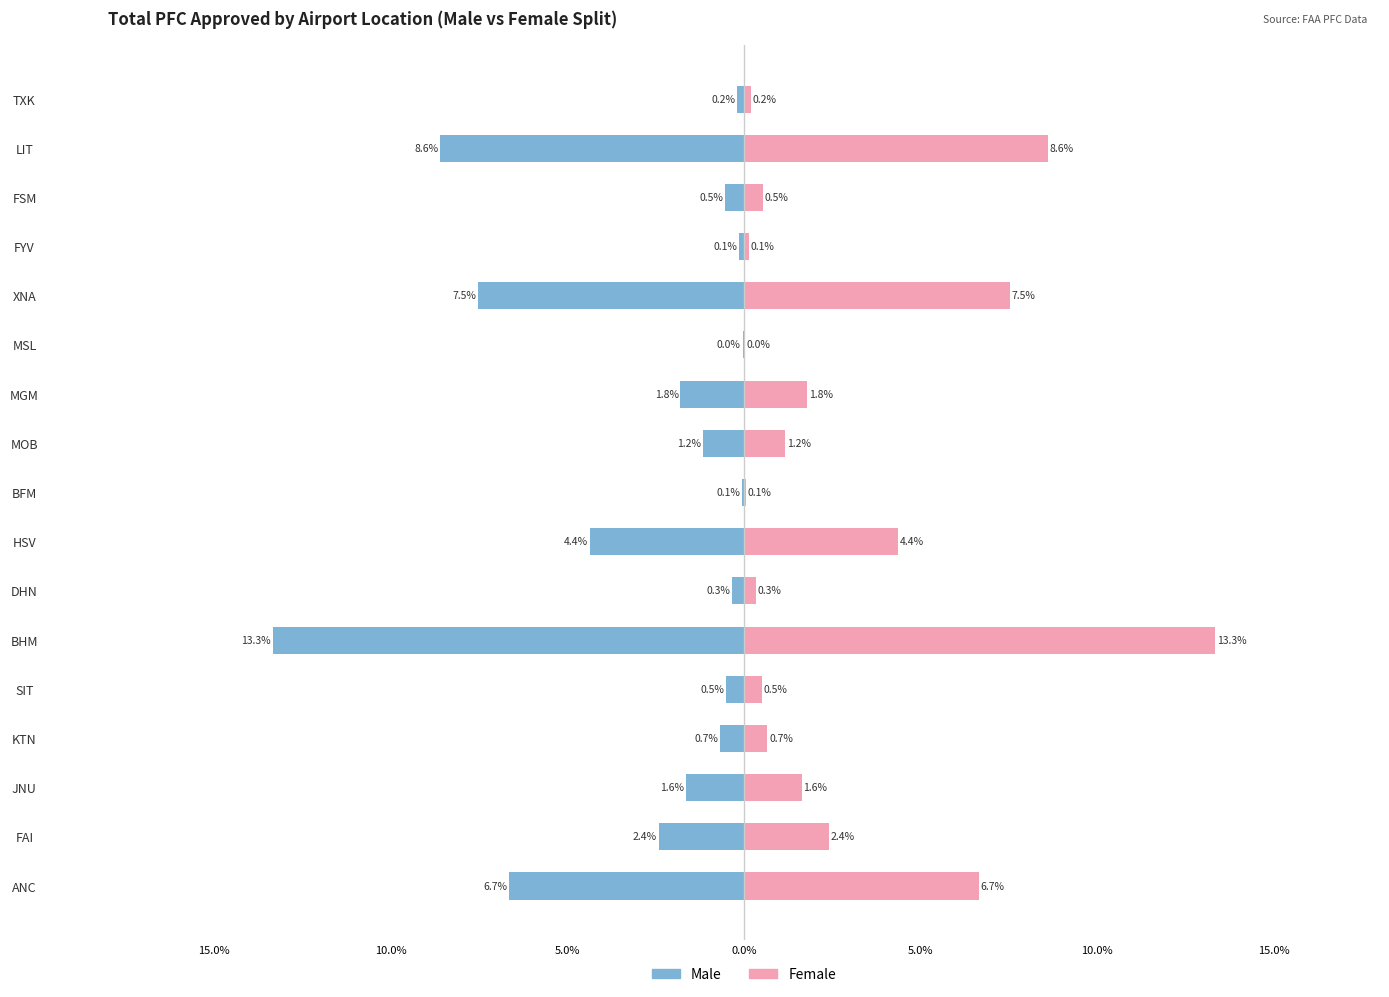

What is the value of the Female bar at the 3rd from the left?

1.6